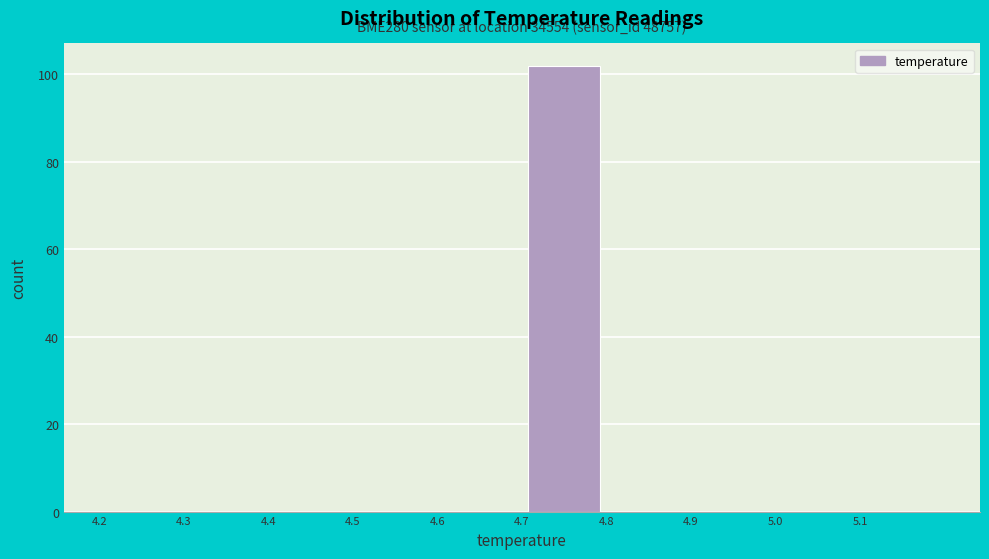

Which range on the x-axis has the tallest bar?

4.7 to 4.8